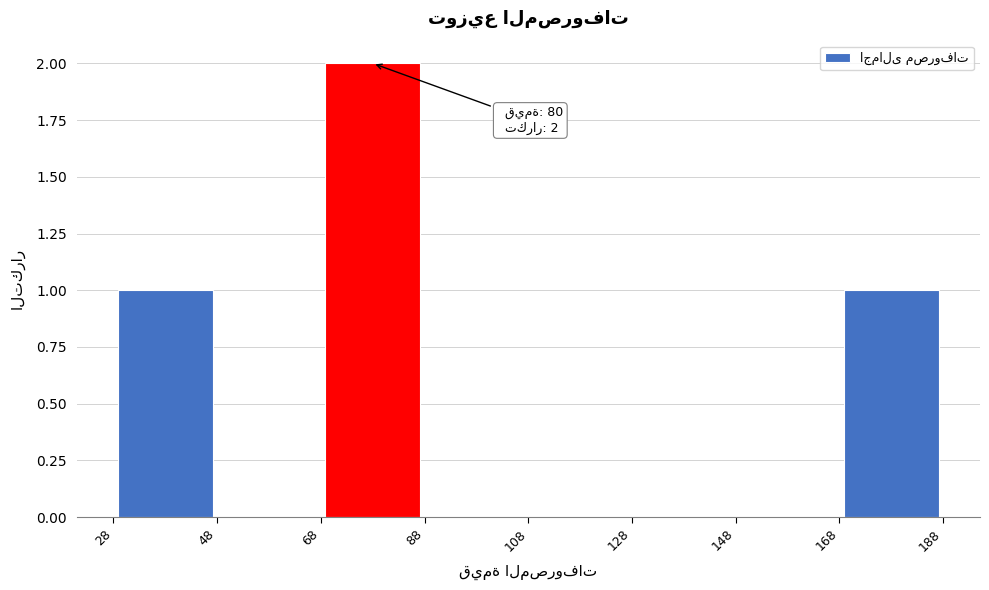

Over which range of the x-axis is the bar tallest?

68 to 88